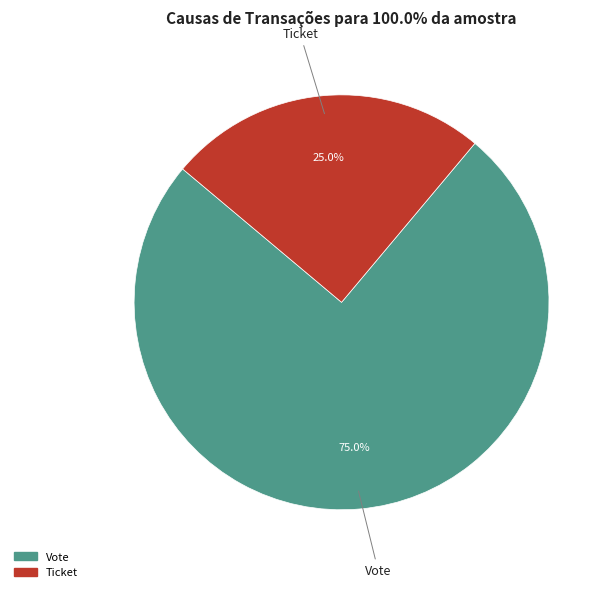

Which category has the smallest portion of the pie?

Ticket